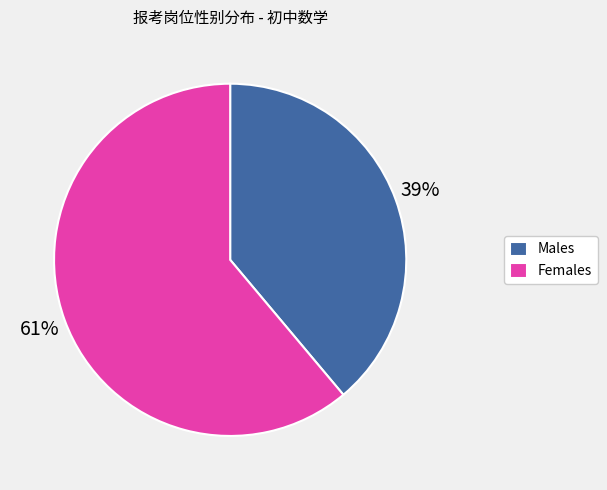

To the nearest percent, what is the difference between the Males and Females slice percentages?

22%